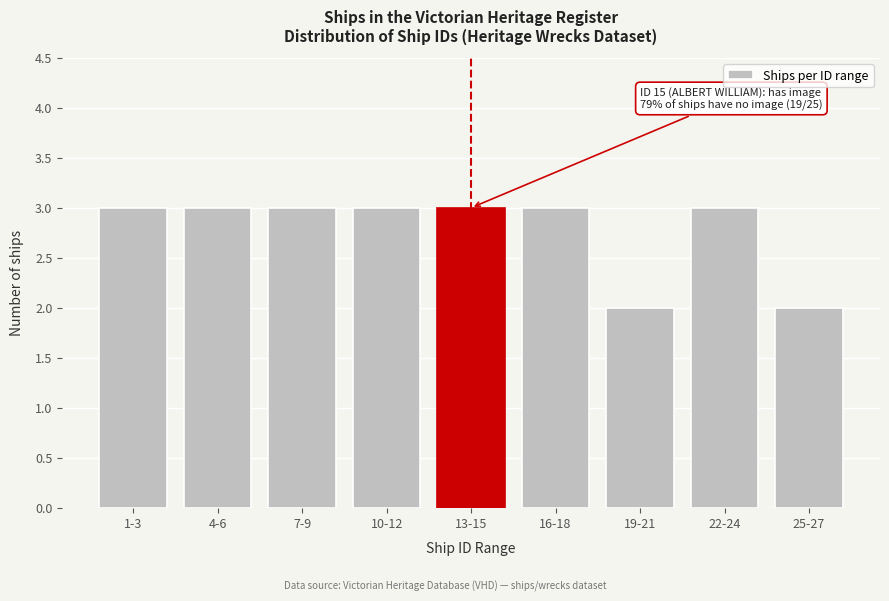

Reading right to left, extract all data points from this chart.

2	3	2	3	3	3	3	3	3